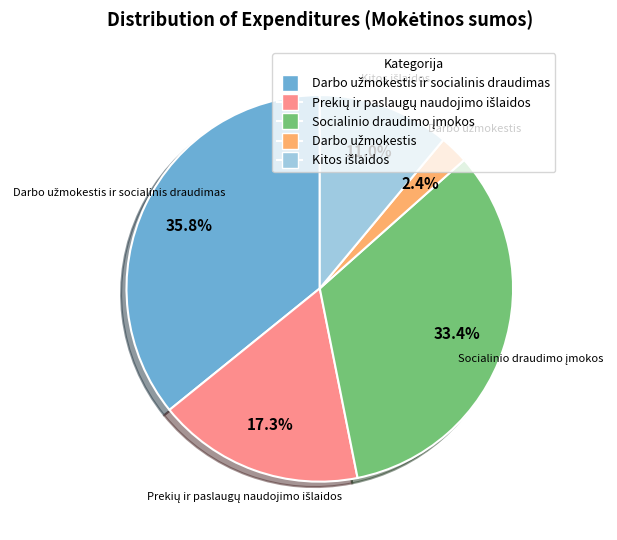

Does any single category account for the majority?

No